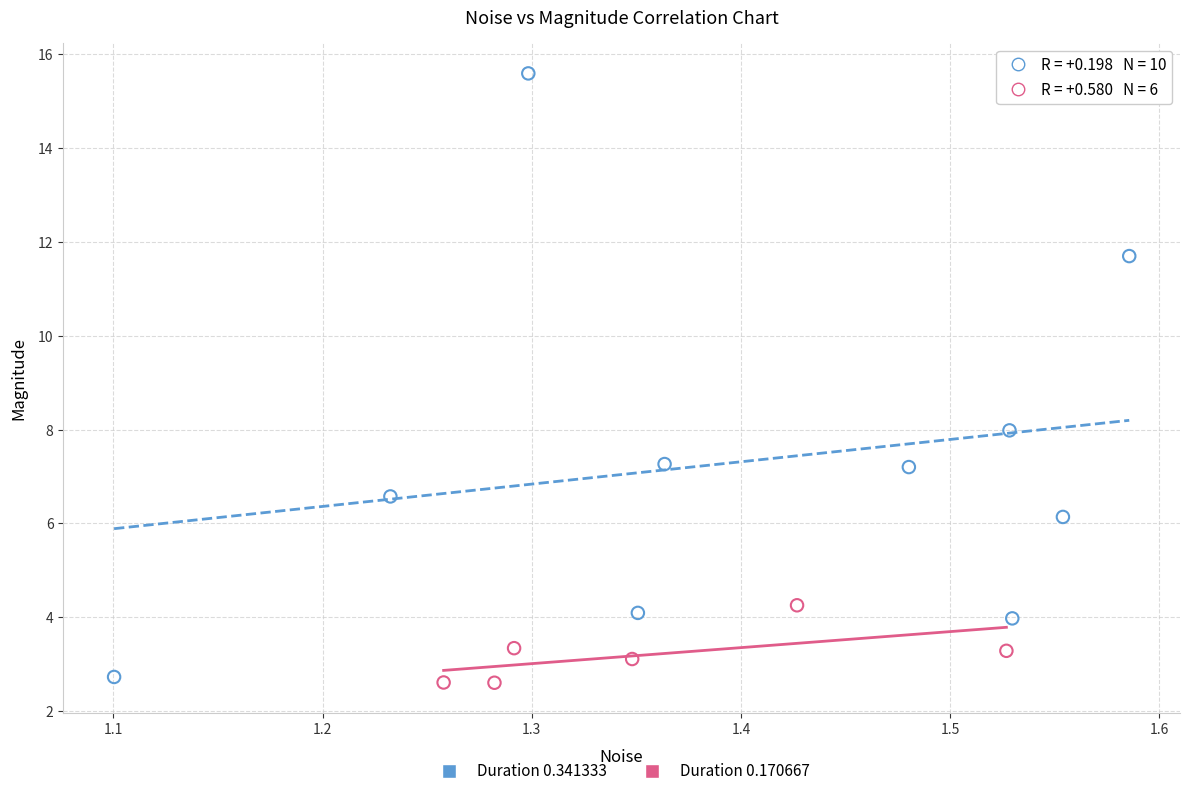

Which series reaches the minimum Y coordinate?

Duration 0.170667